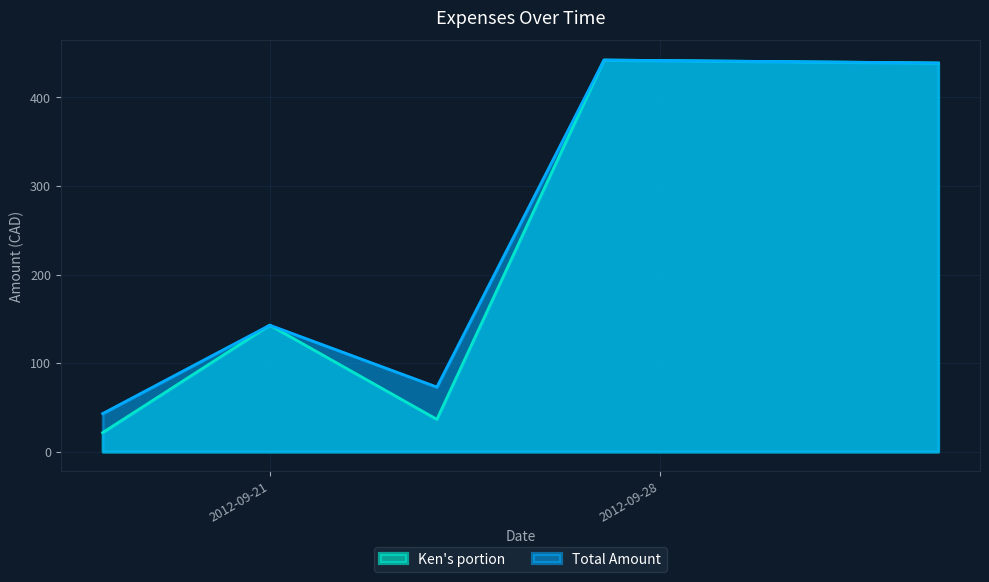

Which category has the lowest value across all series?

2012-09-18